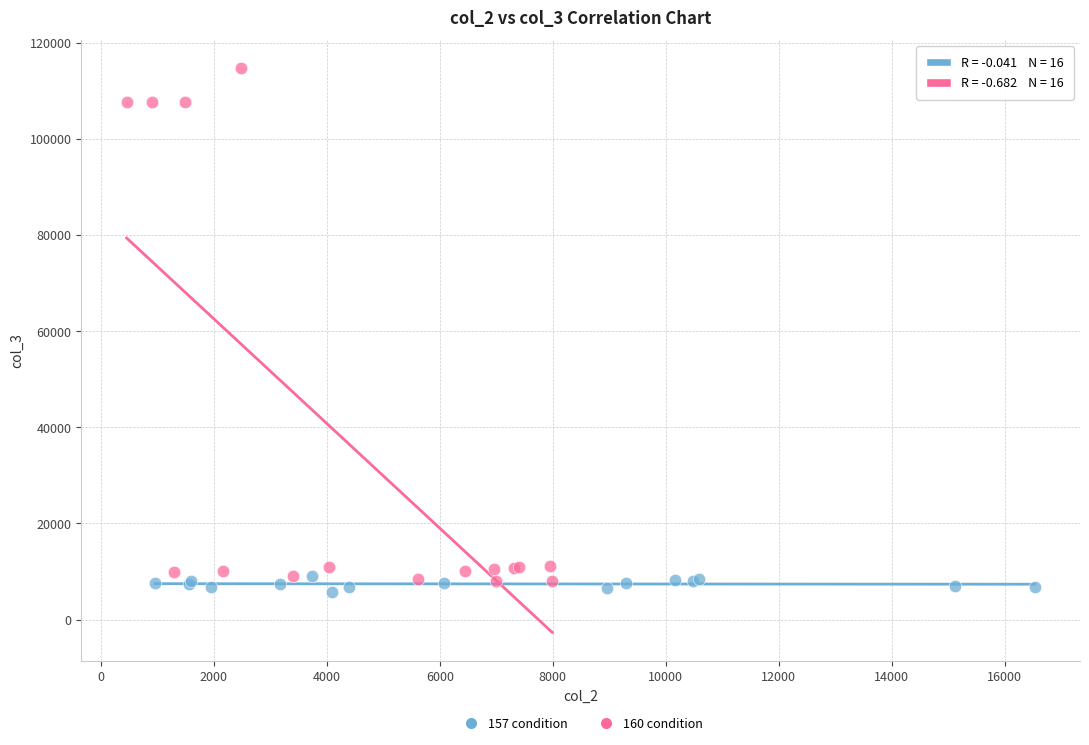

Which series contains the highest Y value?

160 condition